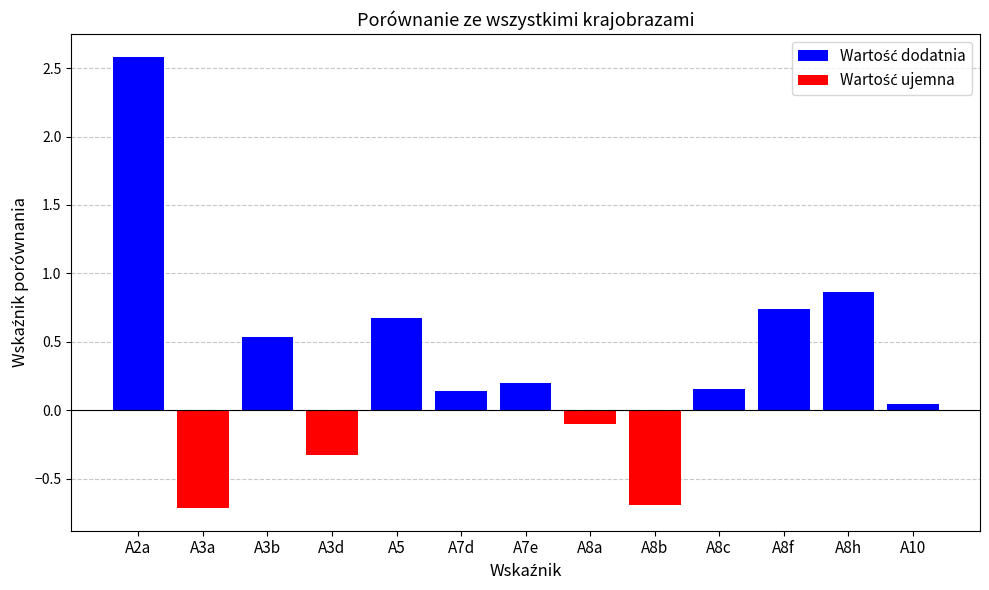

Reading left to right, transcribe all the data shown in this chart.

Wartość dodatnia: A2a=2.6	A3a=0.0	A3b=0.5	A3d=0.0	A5=0.7	A7d=0.1	A7e=0.2	A8a=0.0	A8b=0.0	A8c=0.2	A8f=0.7	A8h=0.9	A10=0.0
Wartość ujemna: A2a=0.0	A3a=-0.7	A3b=0.0	A3d=-0.3	A5=0.0	A7d=0.0	A7e=0.0	A8a=-0.1	A8b=-0.7	A8c=0.0	A8f=0.0	A8h=0.0	A10=0.0